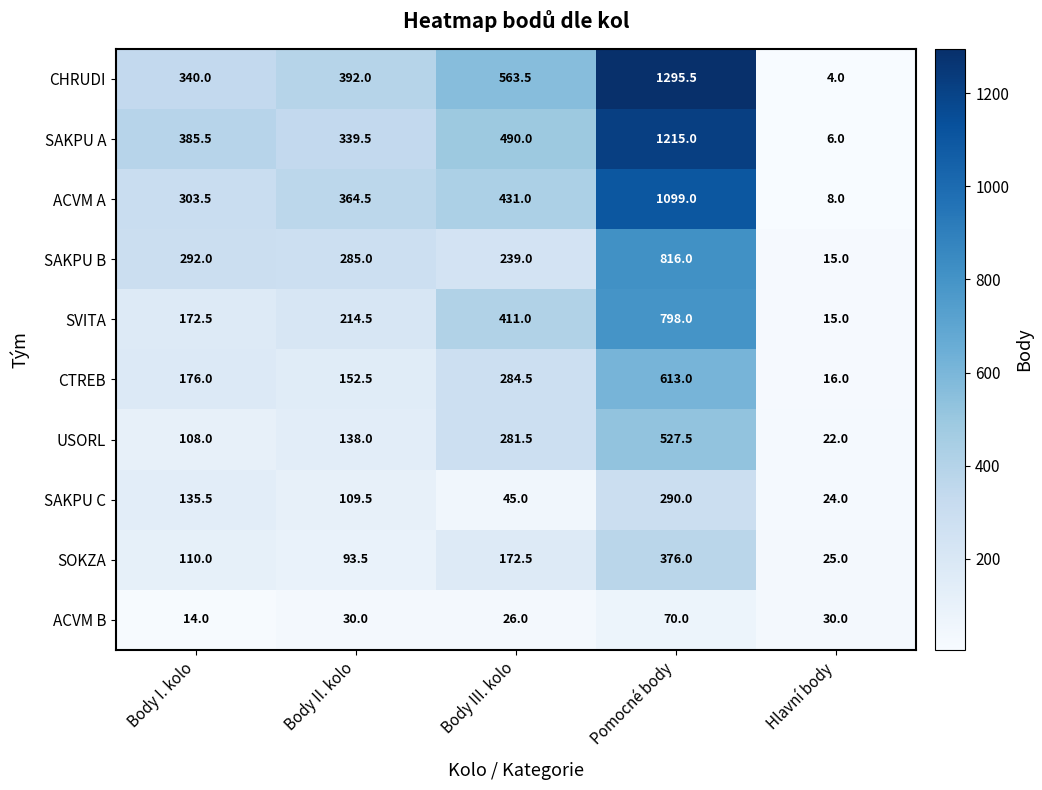

What is the maximum value shown in the chart?

1295.5